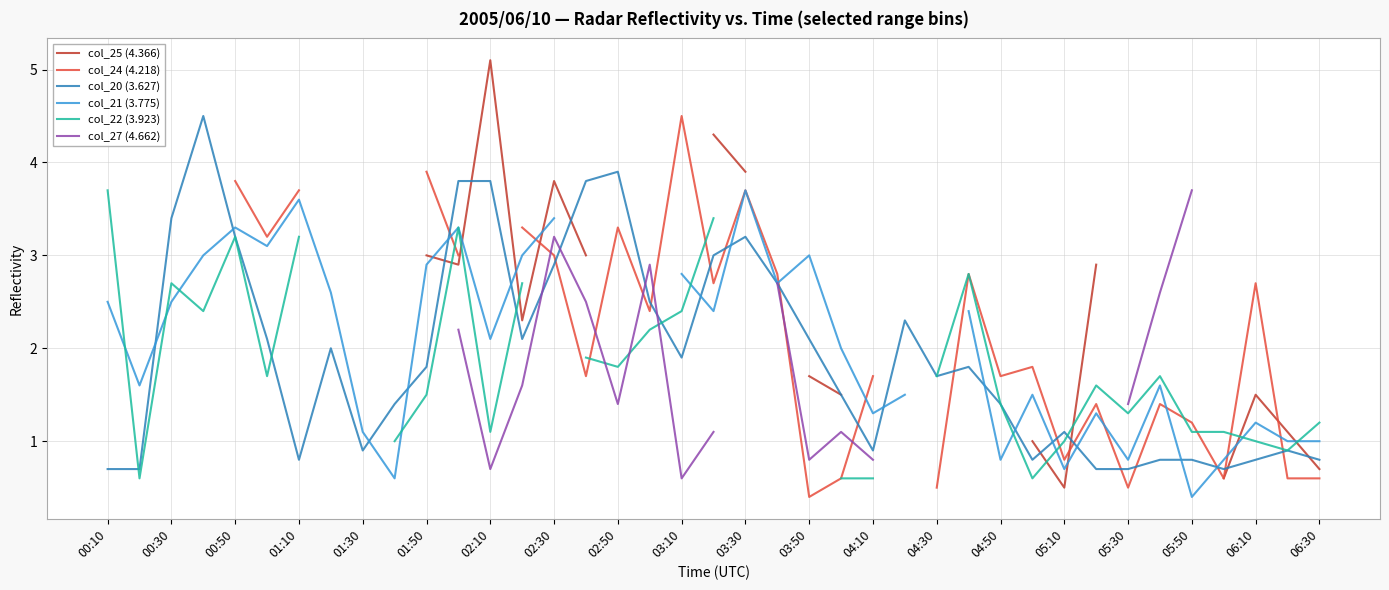

What is the value of the col_22 (3.923) point at the 36th from the left?

1.1